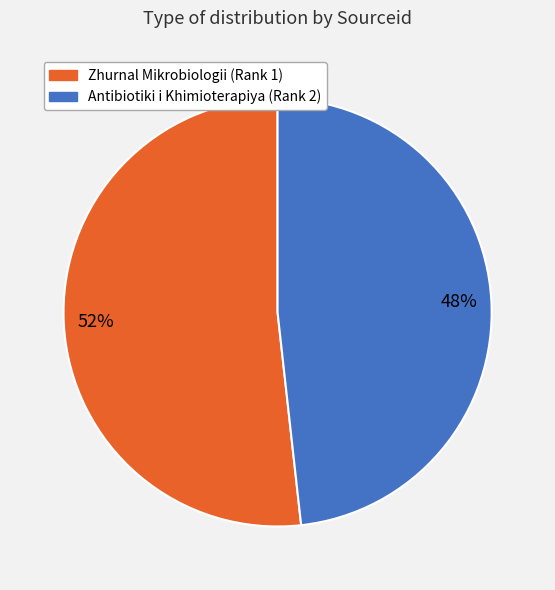

Is there a majority slice in this chart?

Yes